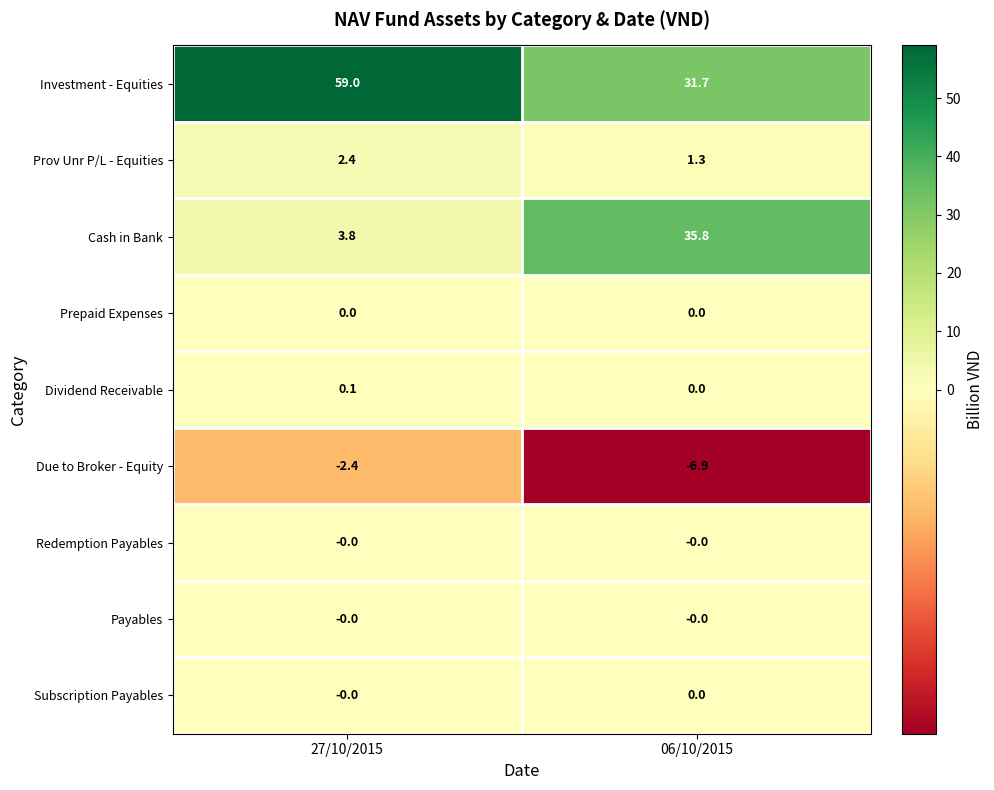

What is the smallest value displayed?

-6.9